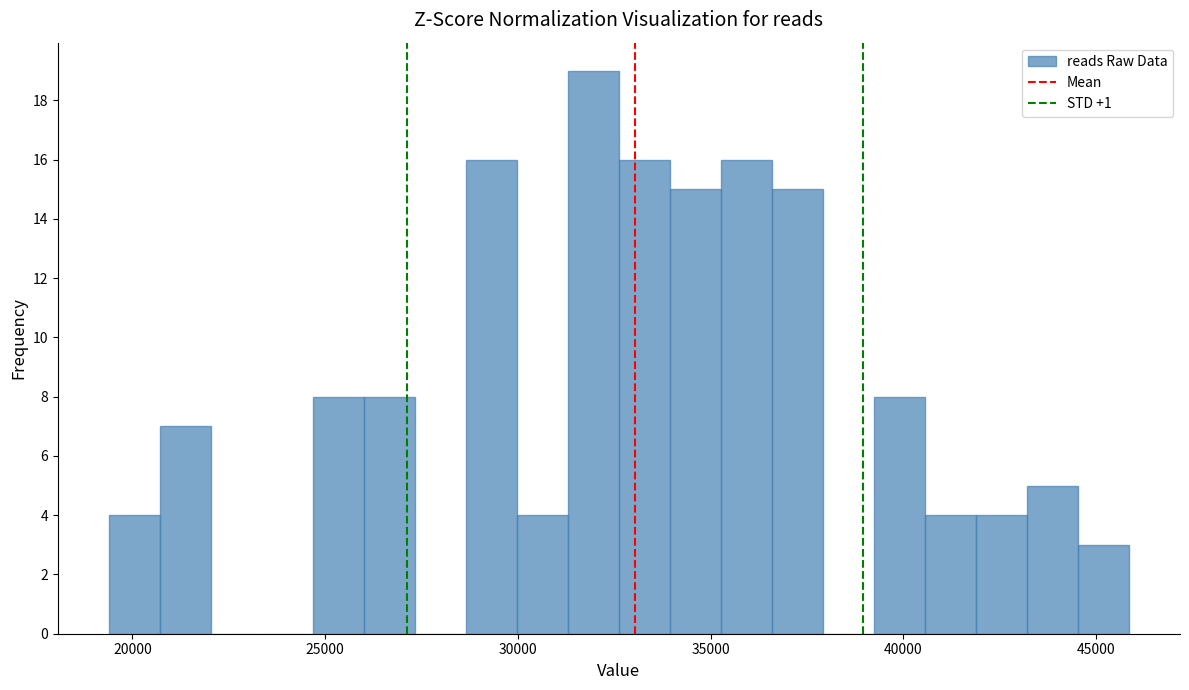

Read against the x-axis, roughly where is the centre of the tallest bar?

32000